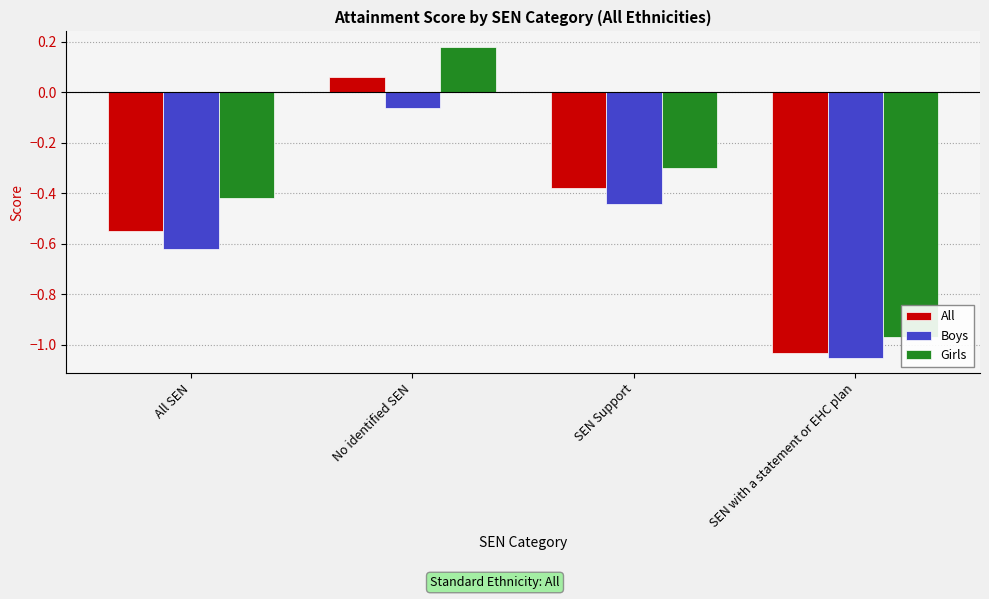

Where is Girls nearest to the value 0?

No identified SEN